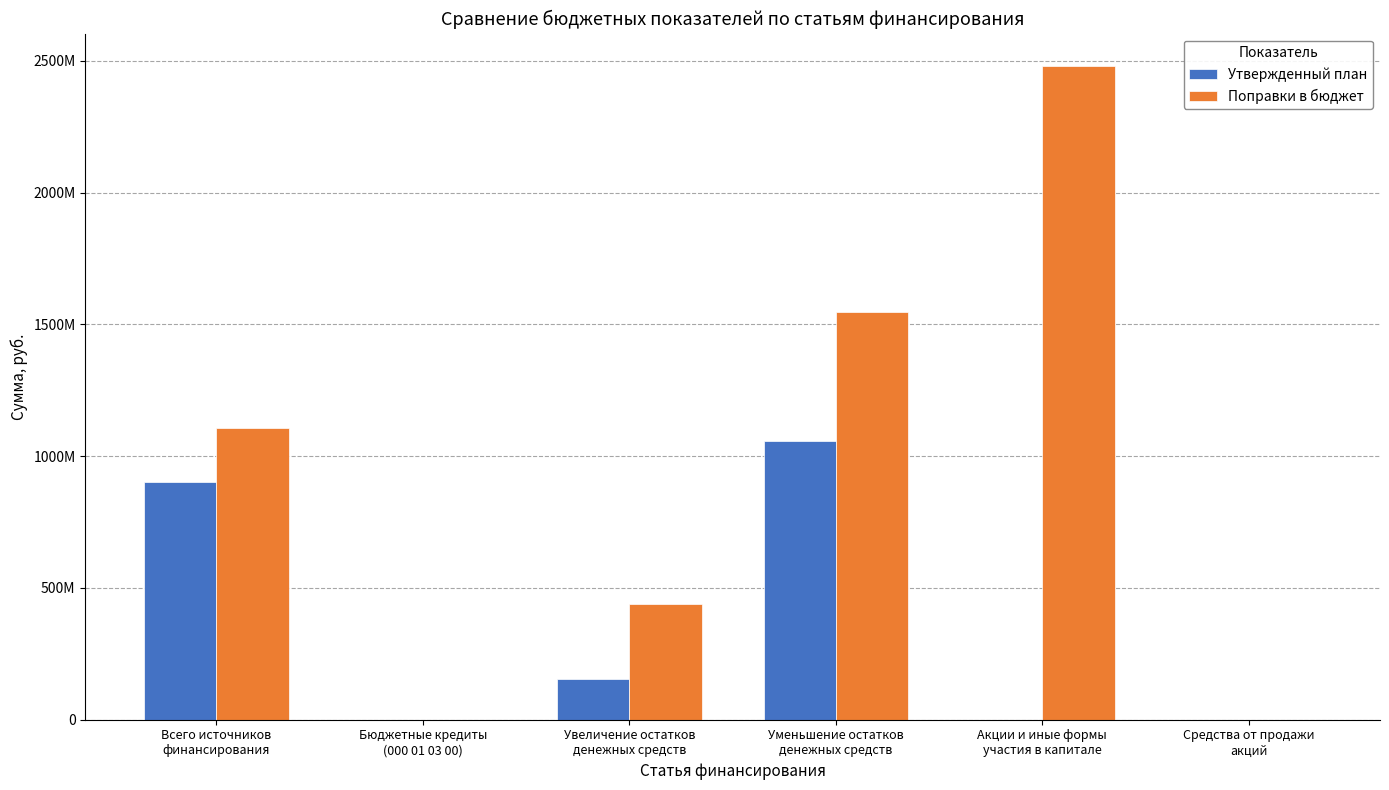

At which category is the sum across all series the highest?

Уменьшение остатков
денежных средств